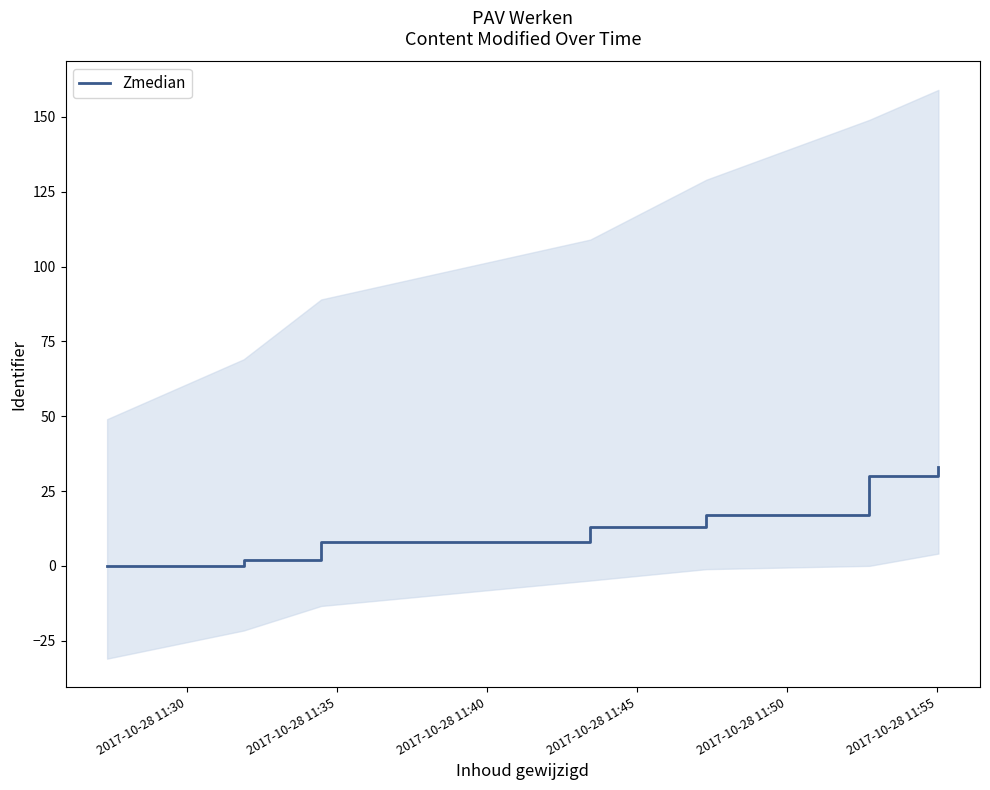

What is the maximum value for Zmedian?

33